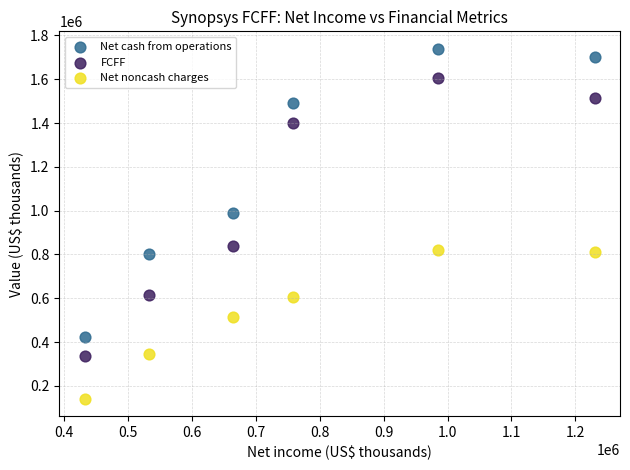

Which series has the widest spread of Y values?

Net cash from operations